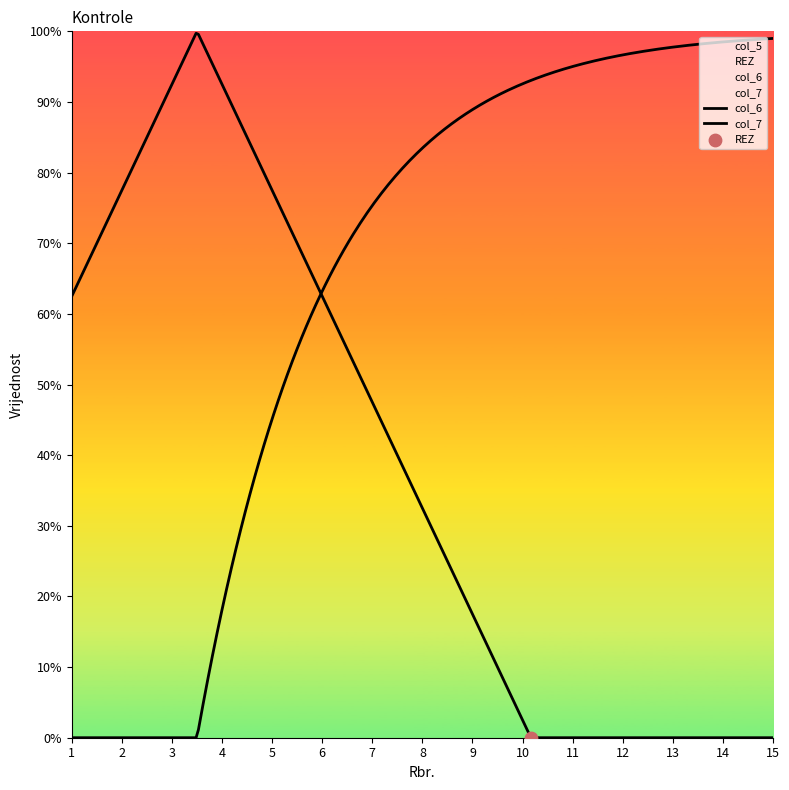

What are all the series names shown in the legend?

col_5, REZ, col_6, col_7